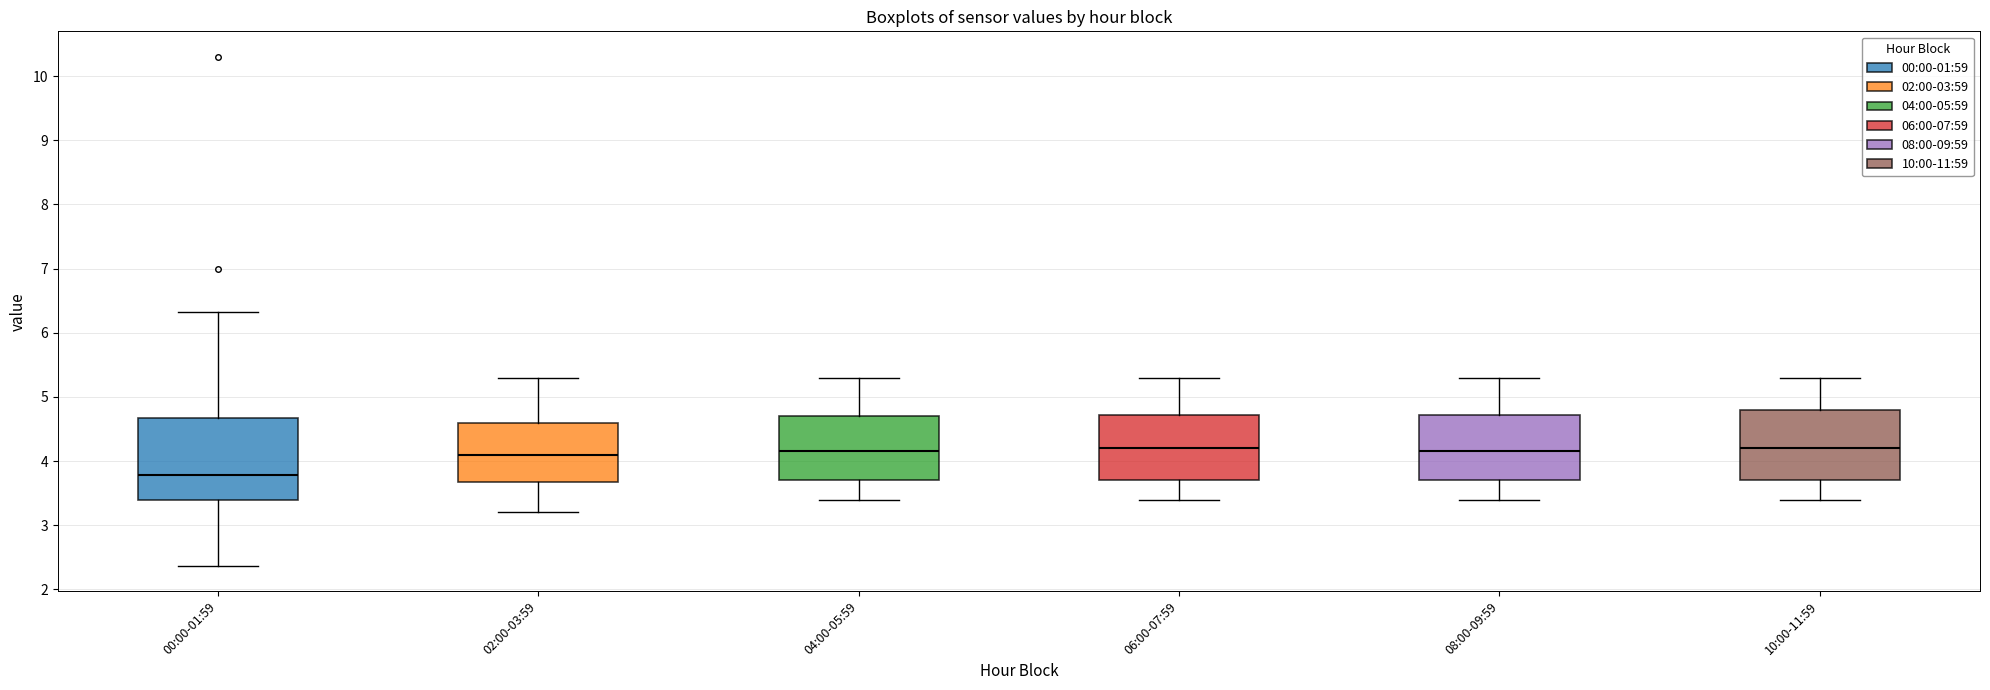

Comparing the boxes themselves (not the whiskers), which one is the tallest?

00:00-01:59